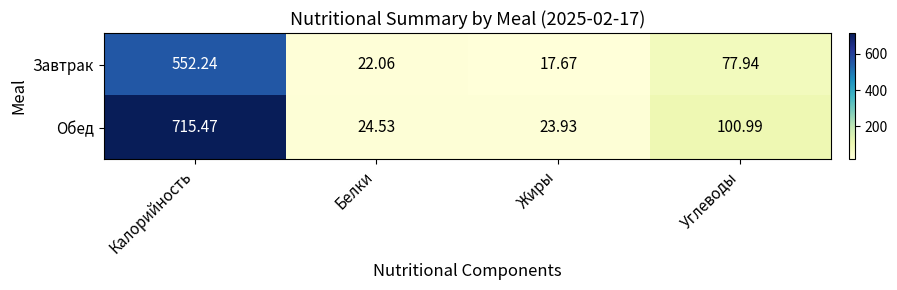

Which category has the highest value in the Обед series?

Калорийность